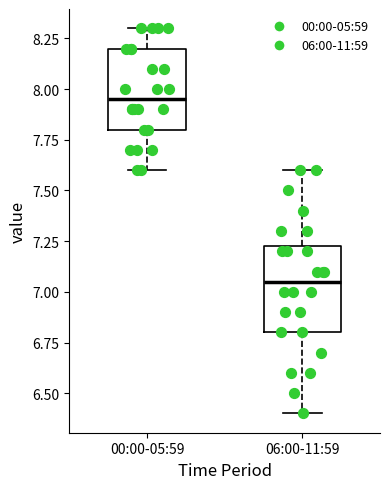

Which box has the lowest median line?

06:00-11:59